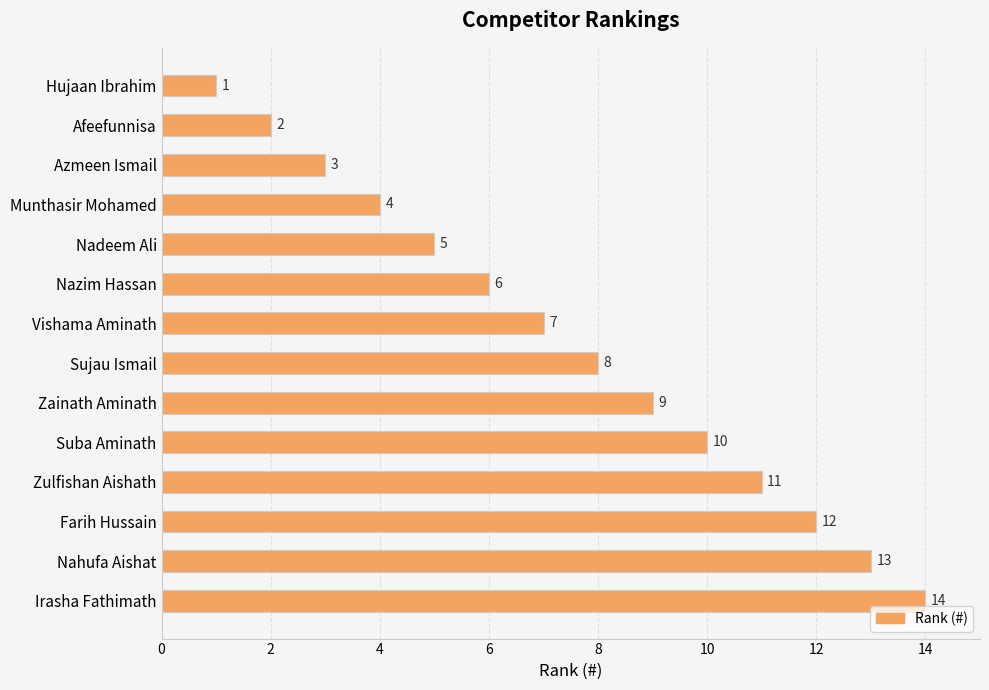

List the labels in order of value, smallest first.

Hujaan Ibrahim, Afeefunnisa, Azmeen Ismail, Munthasir Mohamed, Nadeem Ali, Nazim Hassan, Vishama Aminath, Sujau Ismail, Zainath Aminath, Suba Aminath, Zulfishan Aishath, Farih Hussain, Nahufa Aishat, Irasha Fathimath